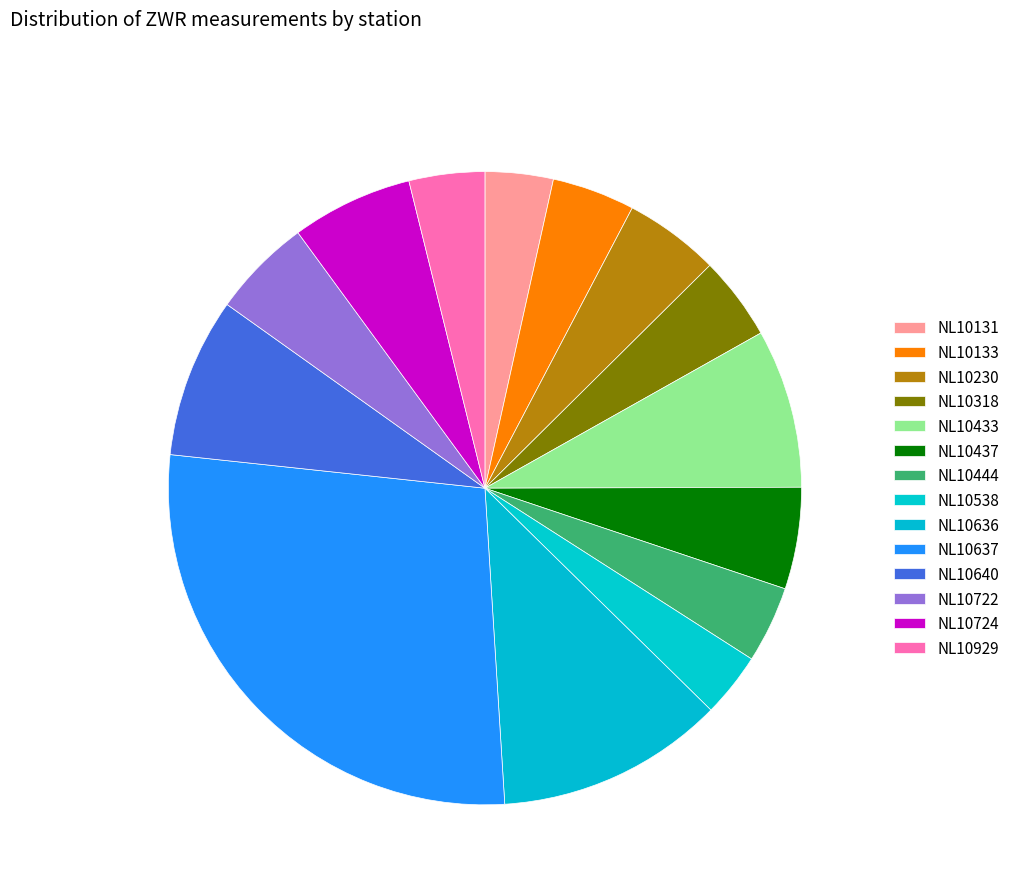

How many slices are in this pie chart?

14